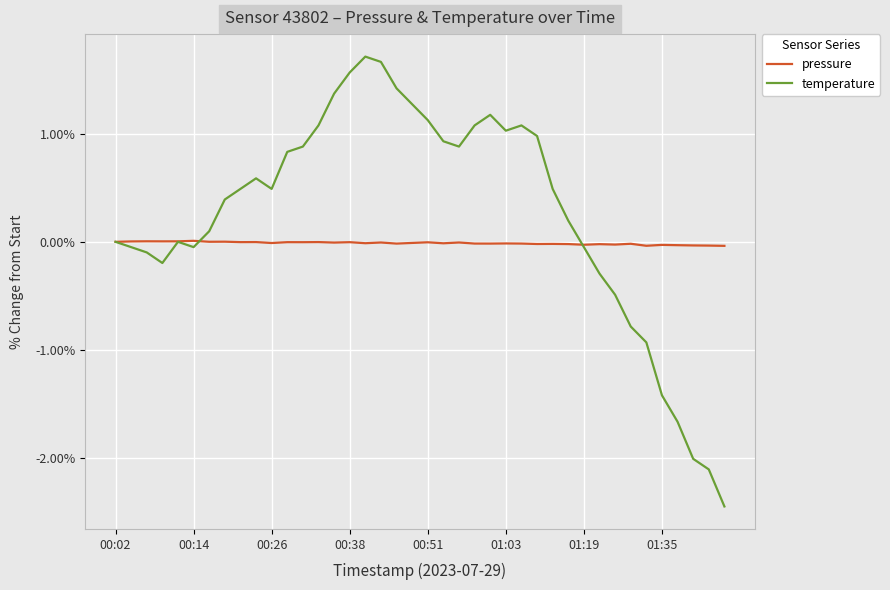

Rank the series by their maximum value, from highest to lowest.

temperature, pressure